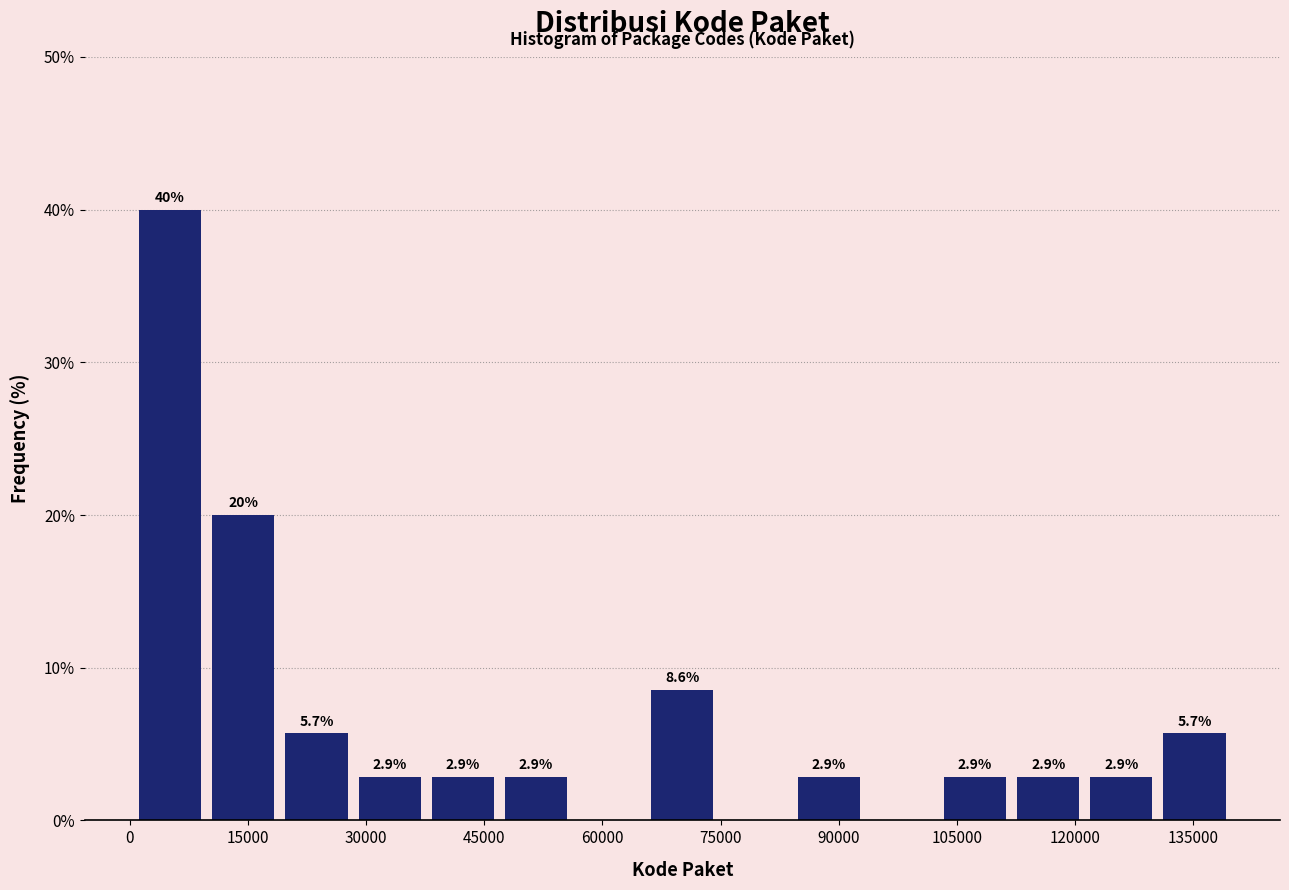

Which range on the x-axis has the tallest bar?

0 to 10000